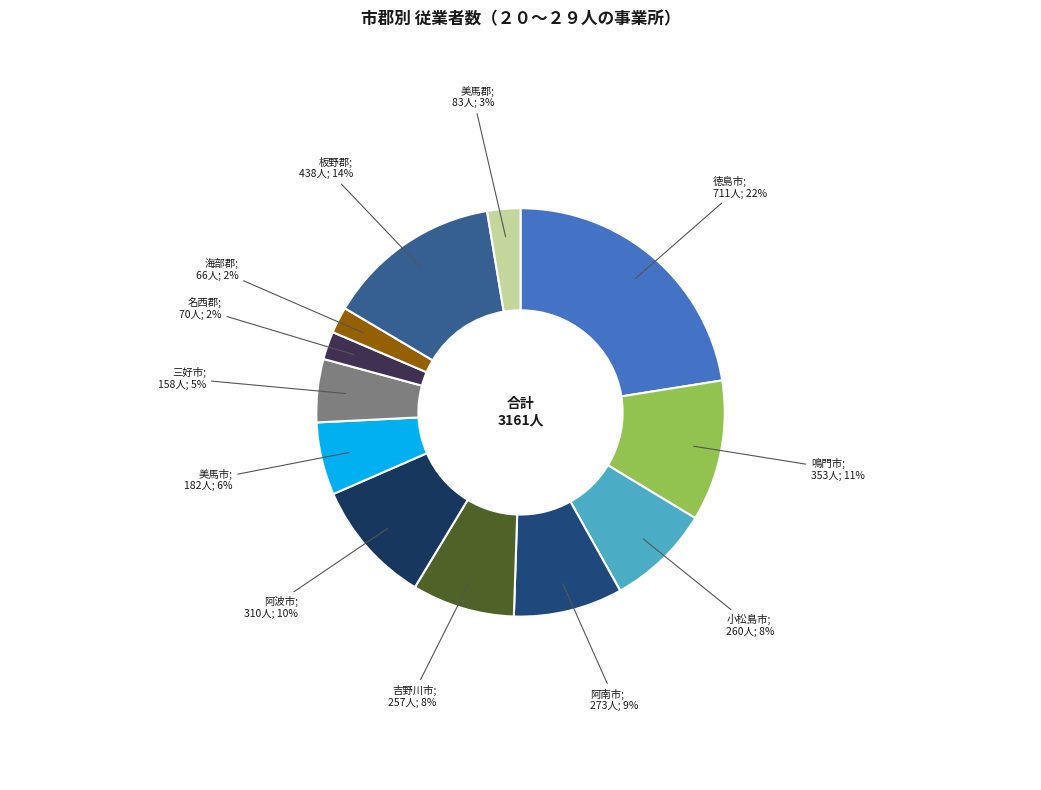

Count the number of slices in the pie.

12